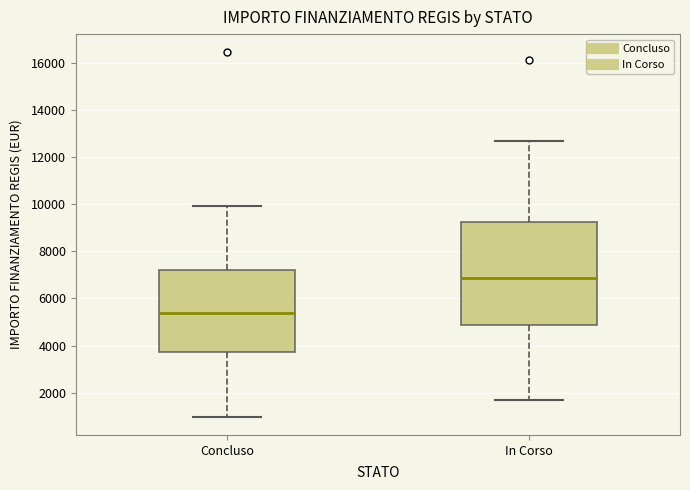

Which box is the tallest, from its lower edge to its upper edge?

In Corso